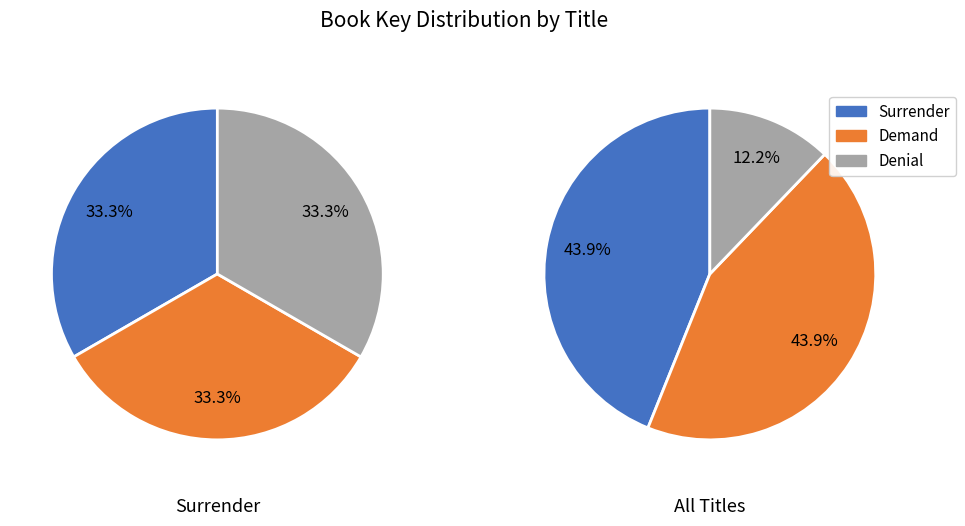

Approximately how many times larger is the value at Denial compared to Demand?

0.3